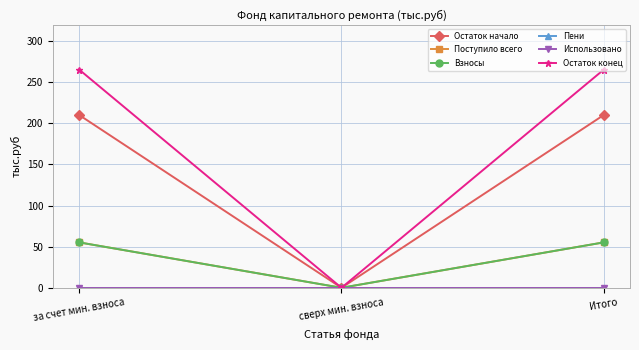

Reading right to left, extract all data points from this chart.

Остаток начало: Итого=210.2	сверх мин. взноса=0.0	за счет мин. взноса=210.2
Поступило всего: Итого=55.2	сверх мин. взноса=0.0	за счет мин. взноса=55.2
Взносы: Итого=55.2	сверх мин. взноса=0.0	за счет мин. взноса=55.2
Пени: Итого=0.0	сверх мин. взноса=0.0	за счет мин. взноса=0.0
Использовано: Итого=0.0	сверх мин. взноса=0.0	за счет мин. взноса=0.0
Остаток конец: Итого=265.4	сверх мин. взноса=0.0	за счет мин. взноса=265.4